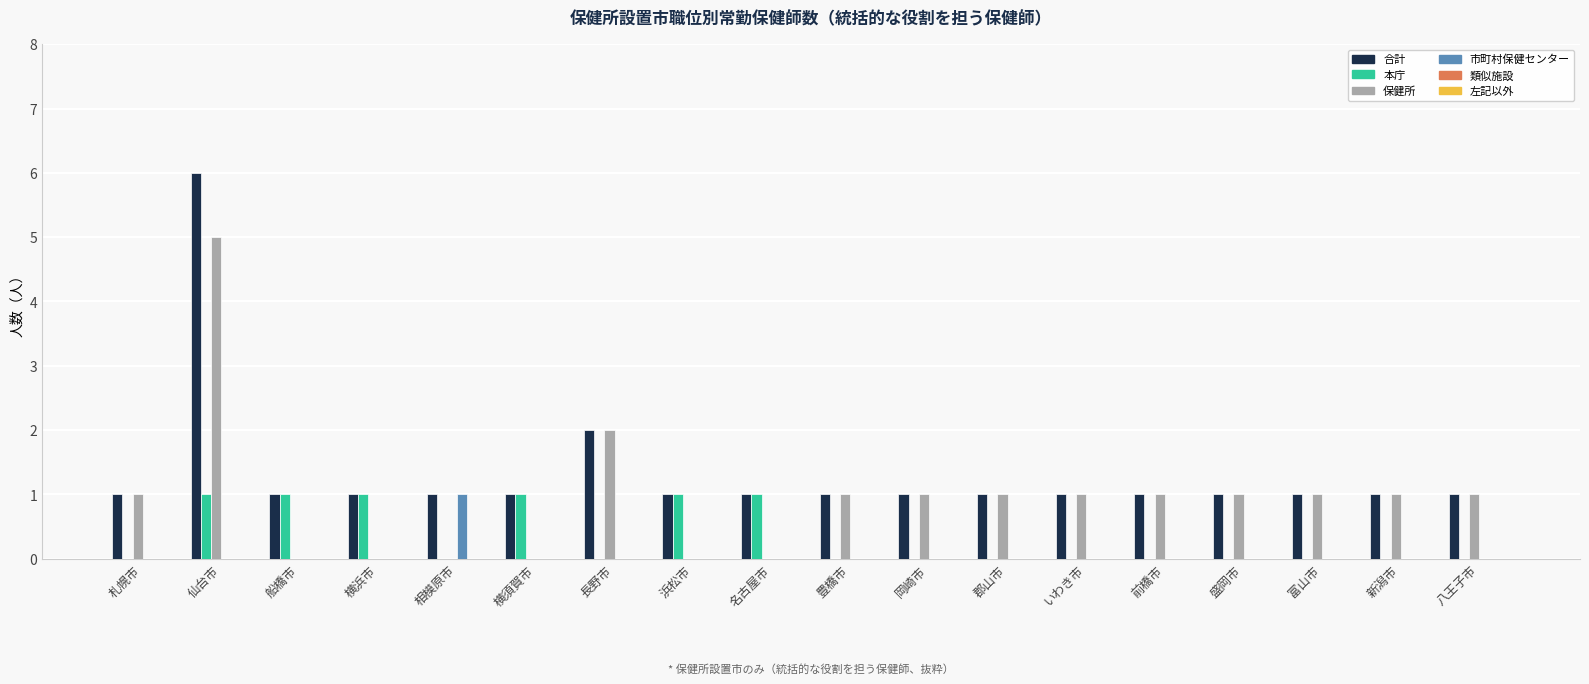

What is the greatest value displayed?

6